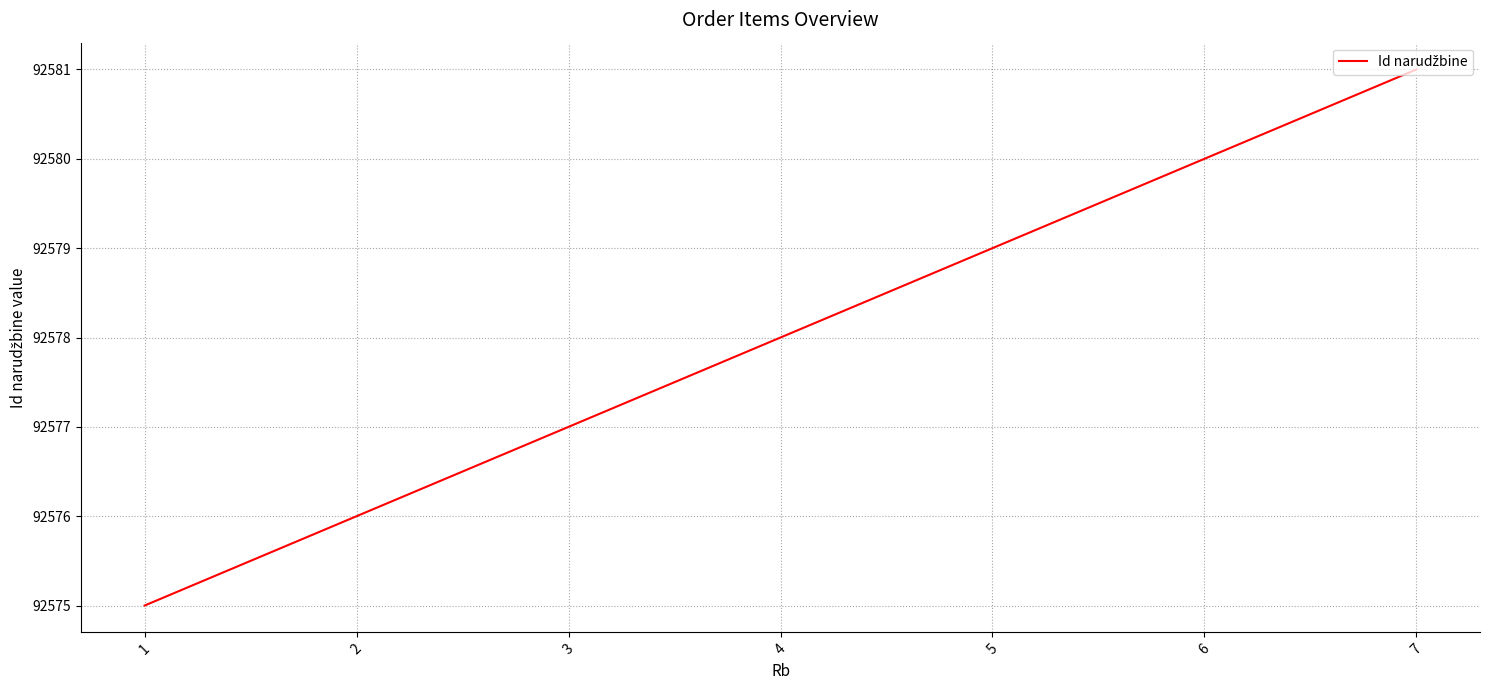

The value at 4 is 92578. True or false?

True